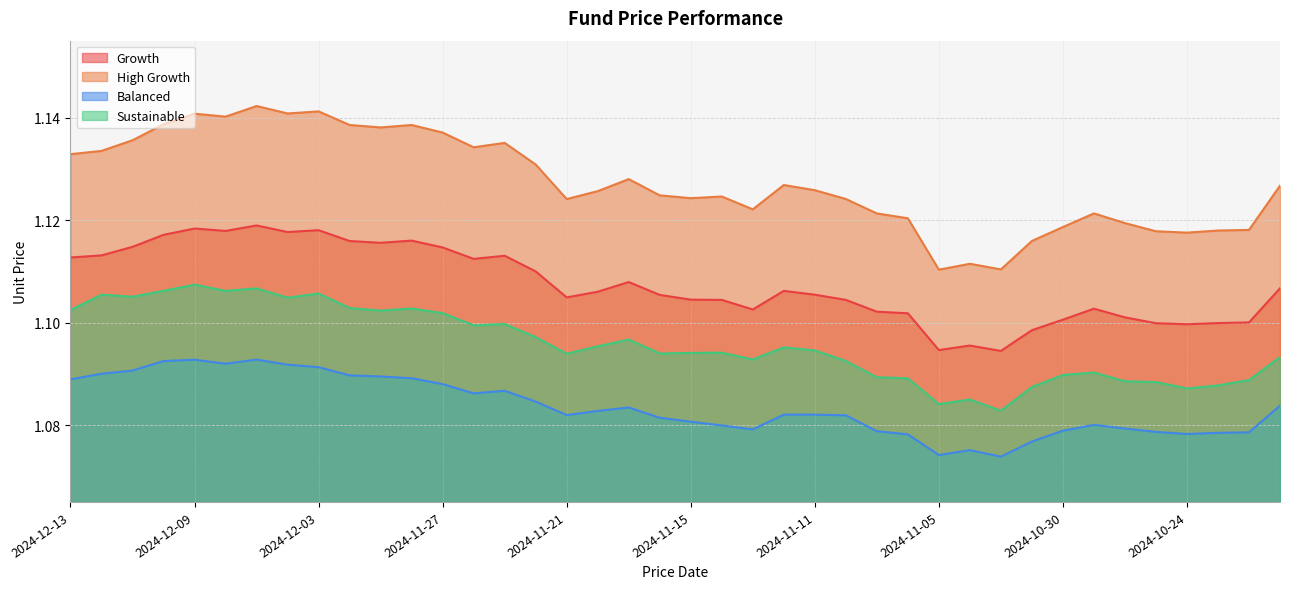

Where is High Growth nearest to the value 1?

2024-11-05